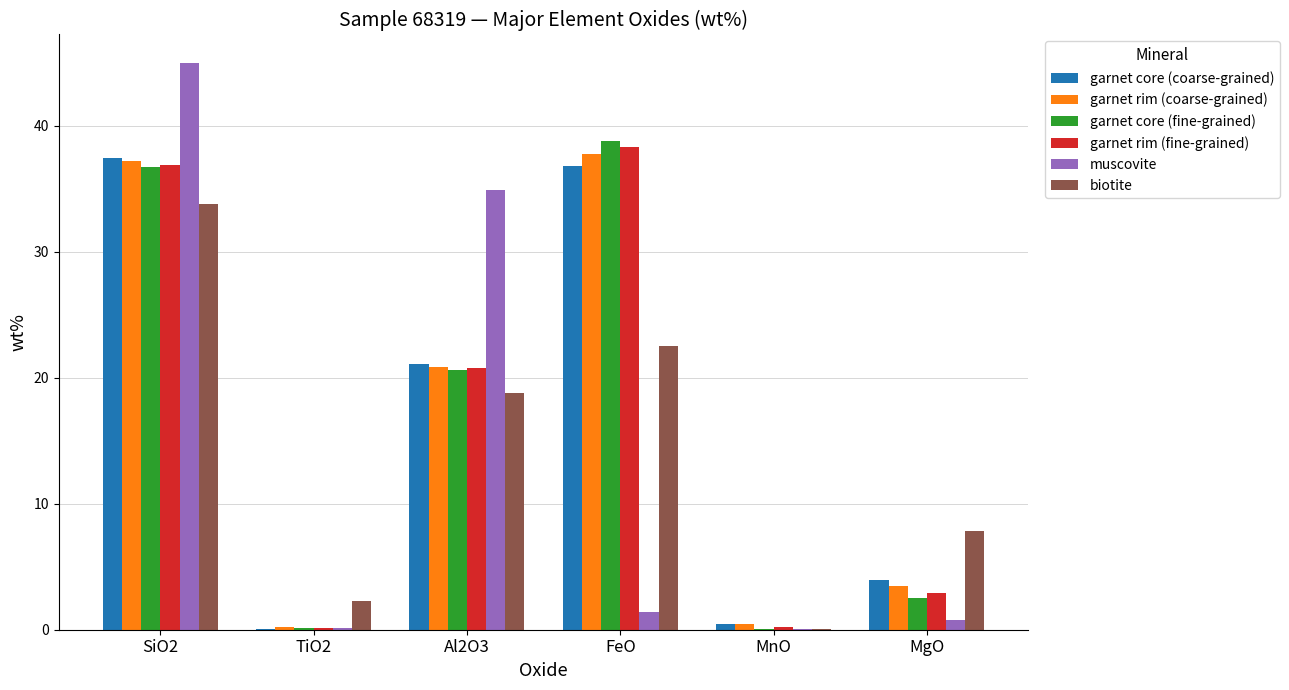

True or false: garnet core (coarse-grained) has a value of 3.9 at MgO.

True